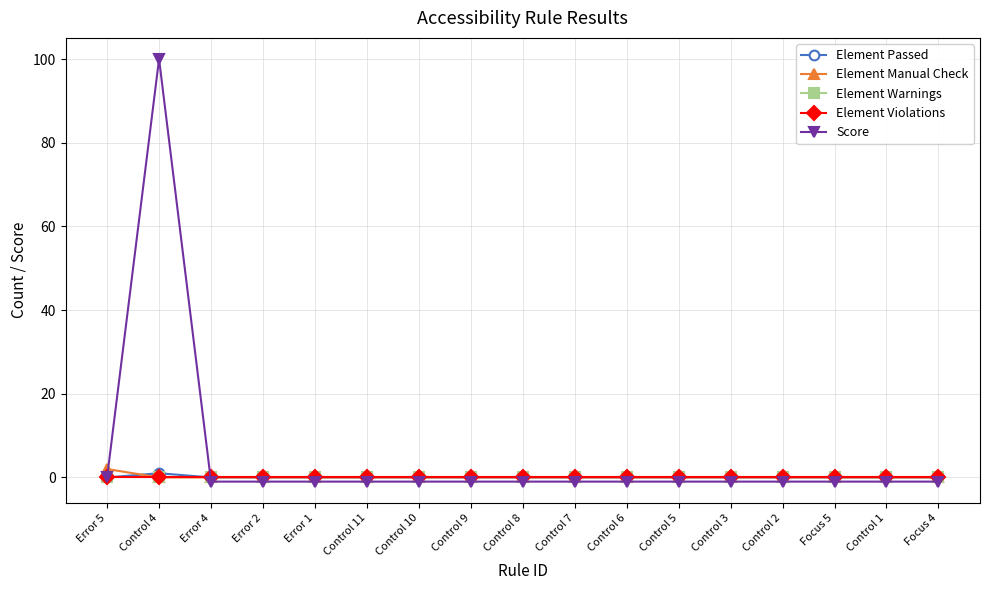

True or false: Element Passed has more than 2 interior local peaks.

False